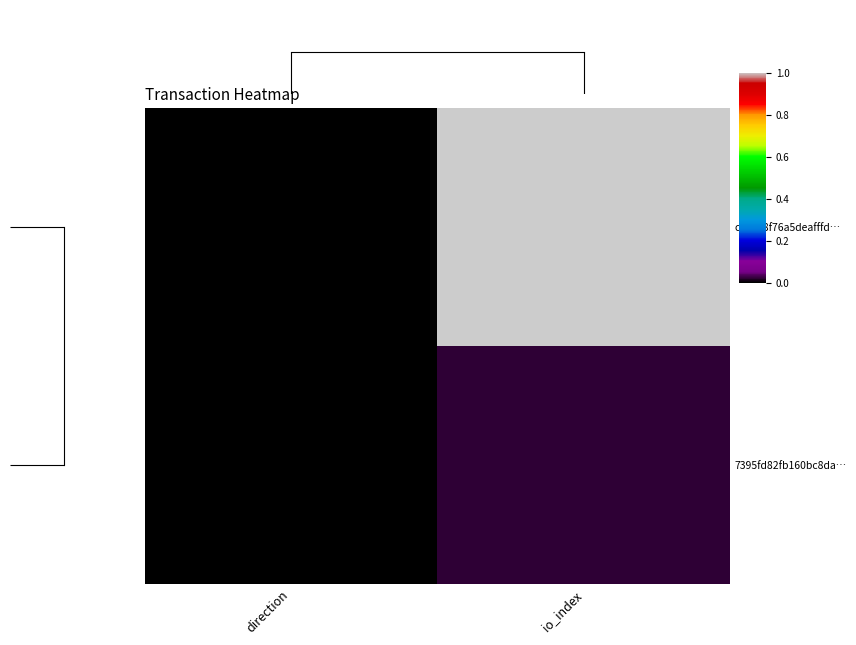

Reading left to right, list all the values displayed in this chart.

c89aa8f76a5deafffd…: direction=0.0	io_index=1.0
7395fd82fb160bc8da…: direction=0.0	io_index=0.0